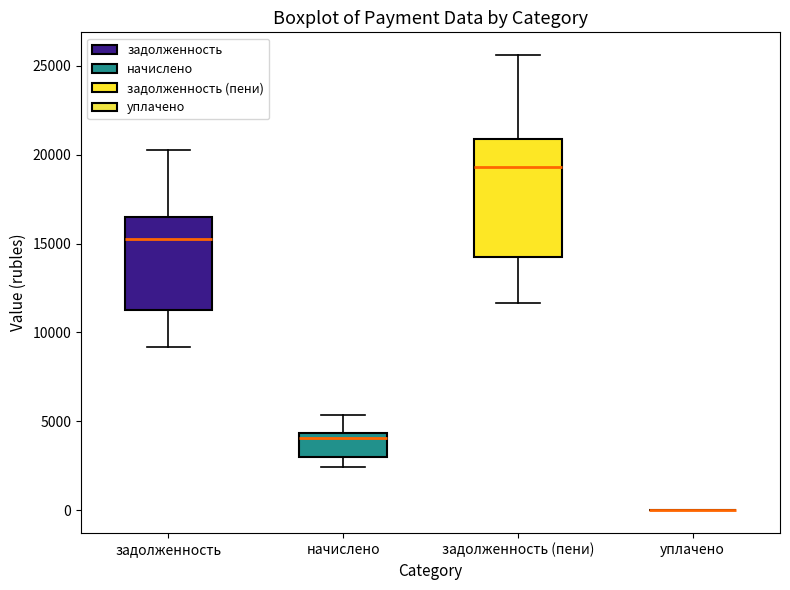

Reading left to right, read every box against the y-axis: the position of its median line, the range the box covers, and the ends of its whiskers. The values are not printed on the chart, so give them approximately, as read against the axis.

задолженность: median 15500, box 11500 to 16500, whiskers 9000 to 20000
начислено: median 4000, box 3000 to 4500, whiskers 2500 to 5500
задолженность (пени): median 19500, box 14500 to 21000, whiskers 11500 to 25500
уплачено: box collapsed to a line at 0, whiskers 0 to 0